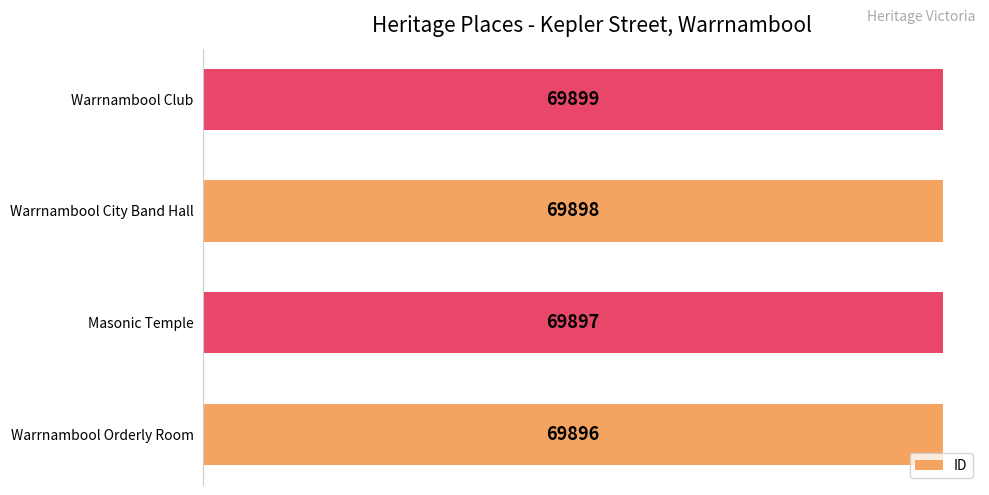

Count the values in the range 69897 to 69899.

3